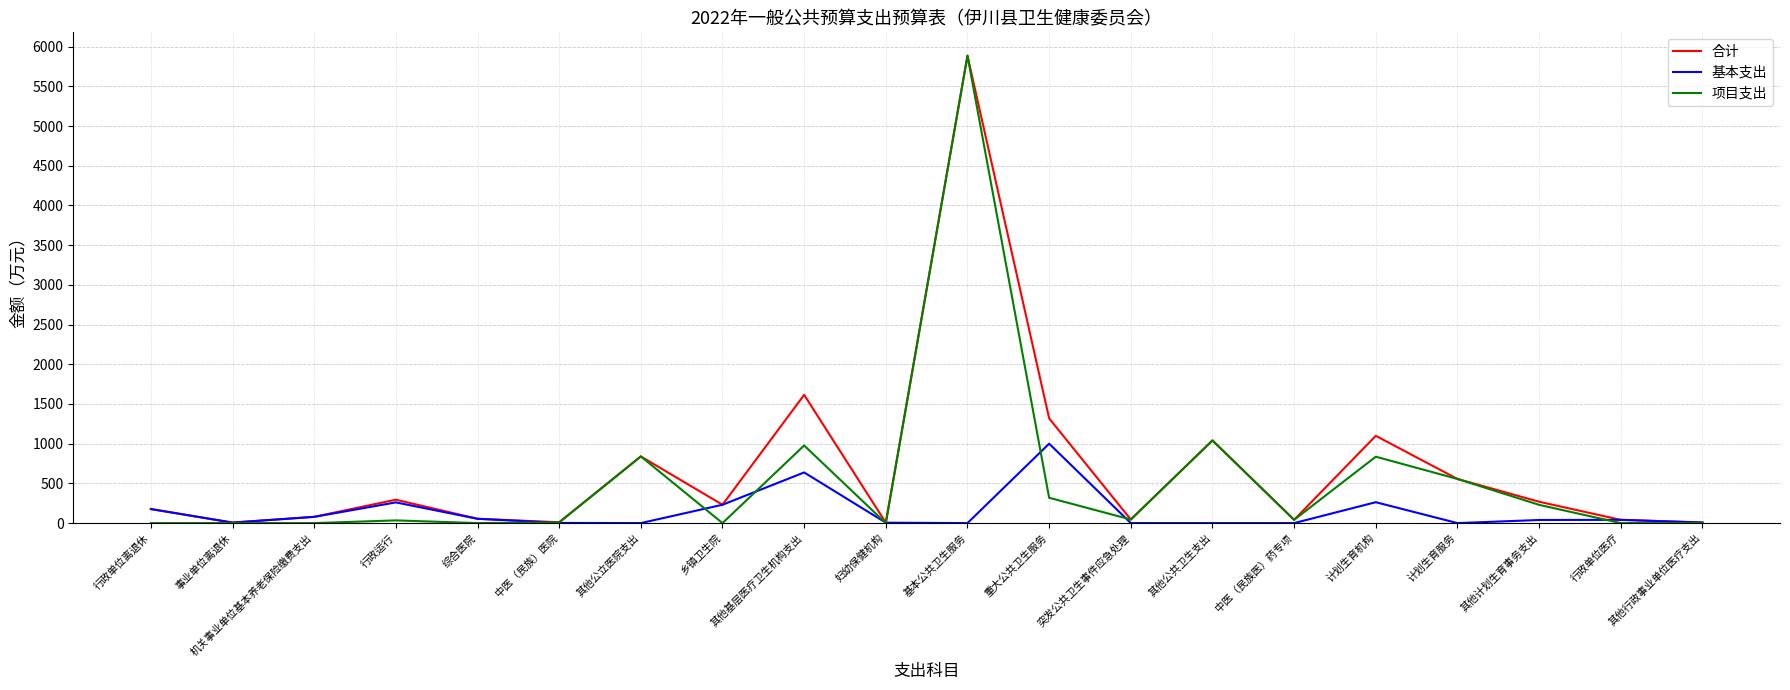

The 项目支出 series shows 0.0 at 其他行政事业单位医疗支出. True or false?

True